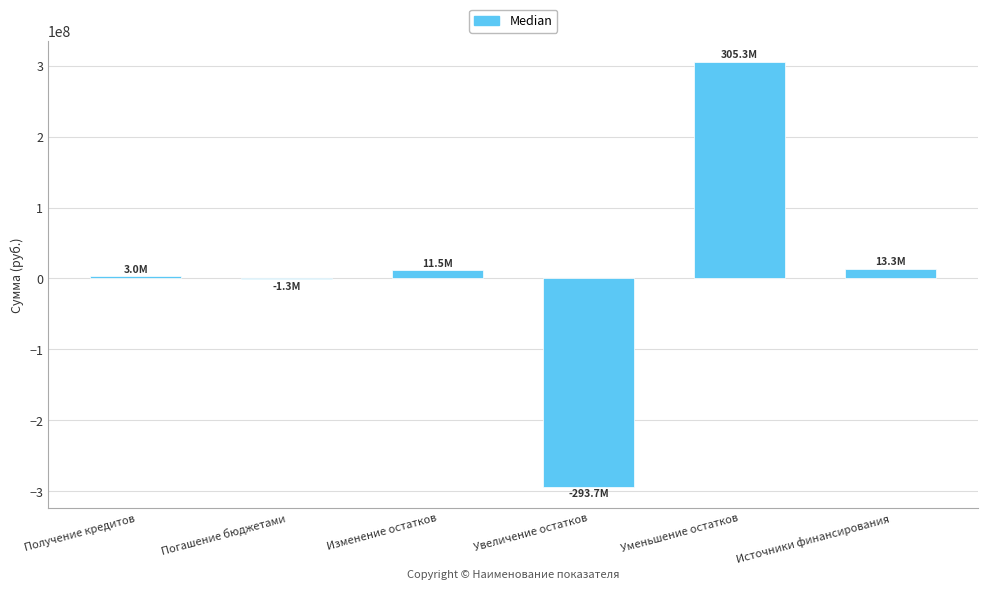

Between Изменение остатков and Уменьшение остатков, which is larger?

Уменьшение остатков